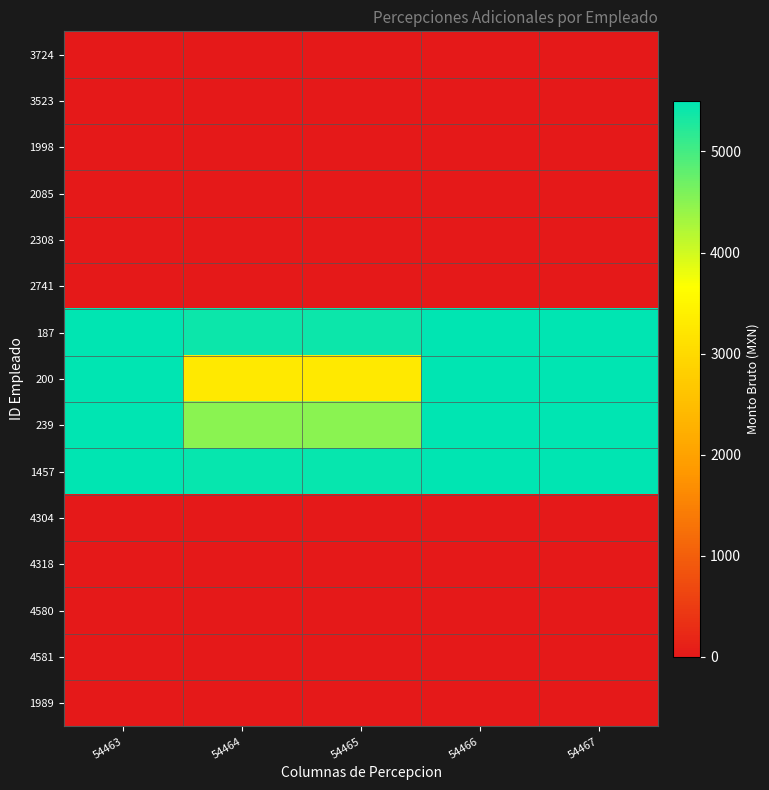

How many distinct data groups are displayed?

15